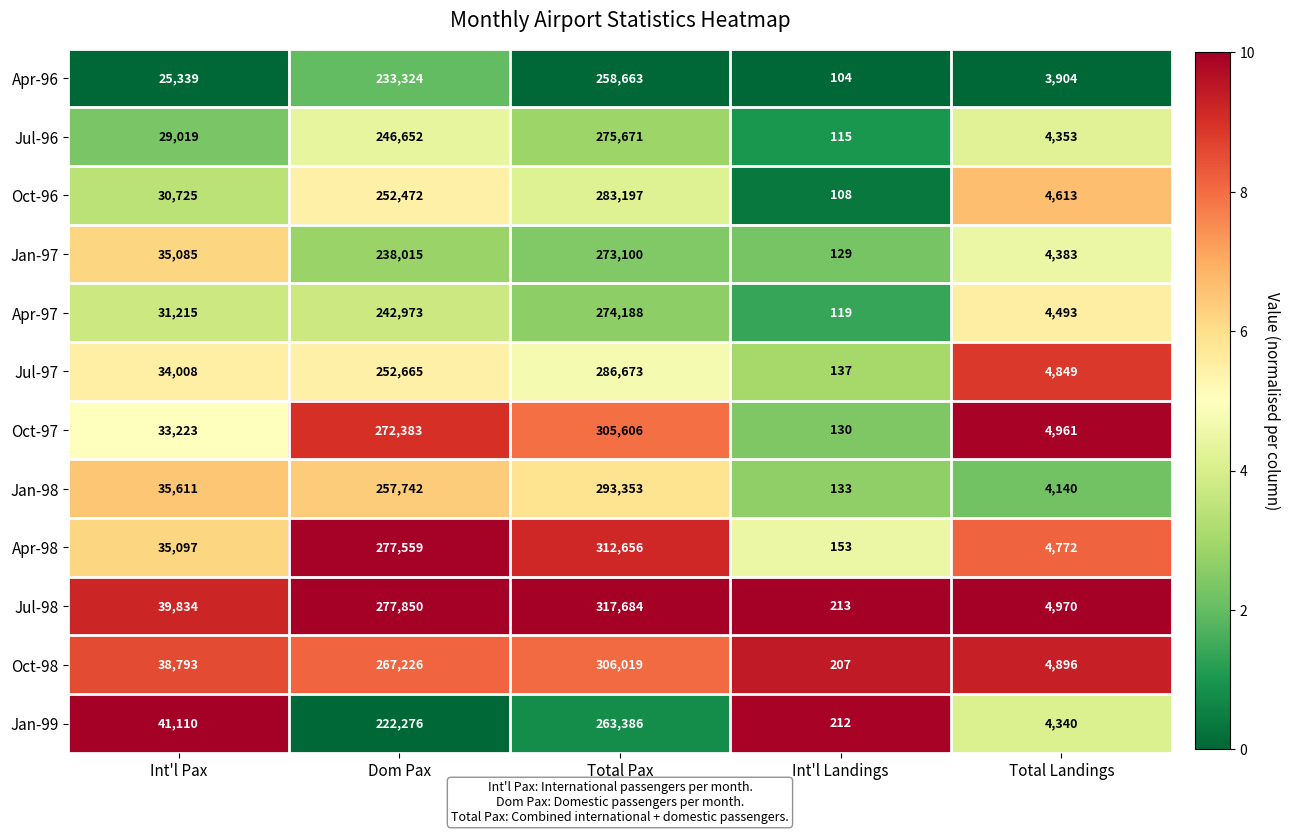

At which category is the sum across all series the highest?

Total Pax